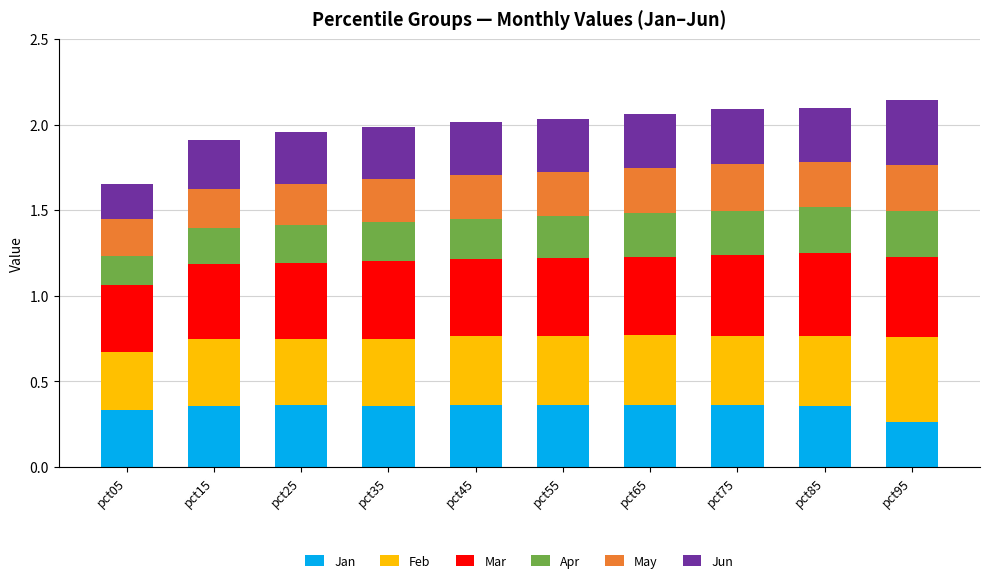

At which label does Jan reach its minimum?

pct95